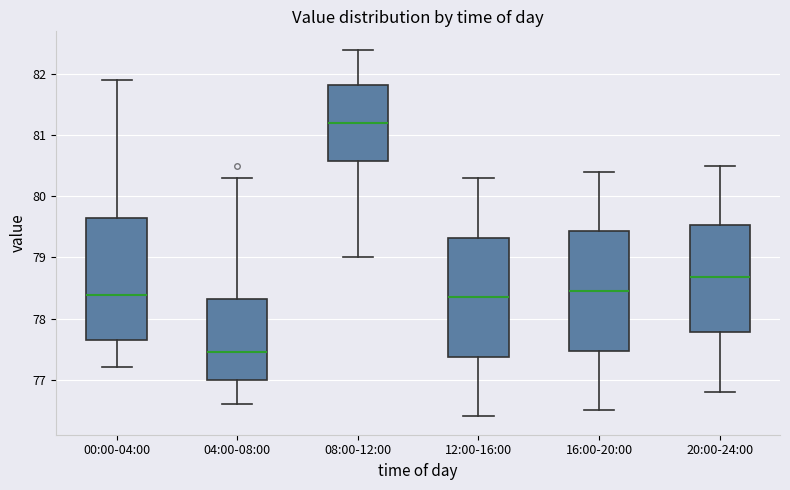

Which box has the lowest median line?

04:00-08:00